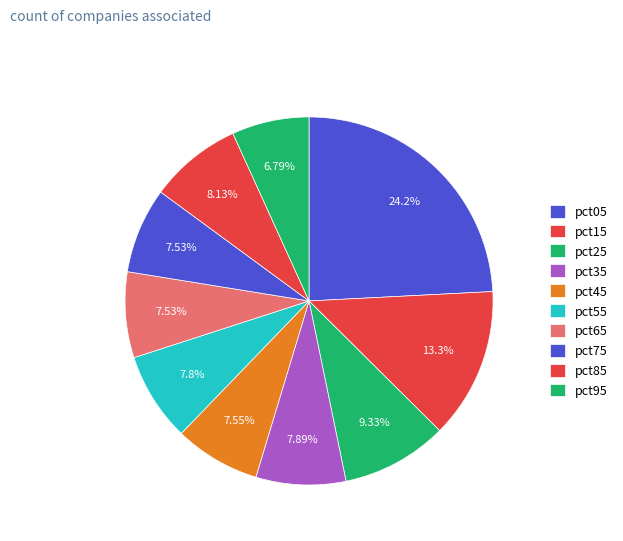

Does pct65 account for over 50% of the chart?

No